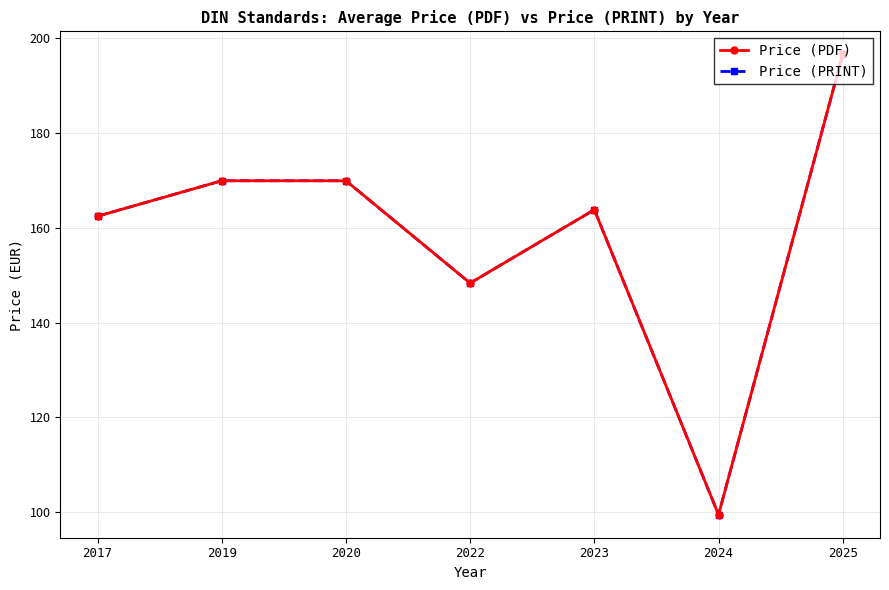

Is this an area chart (filled region under the line)?

No